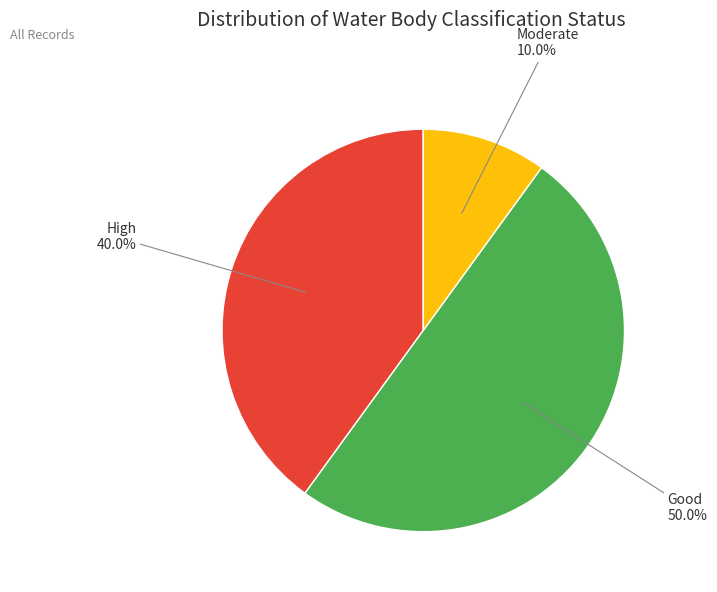

Count the number of slices in the pie.

3